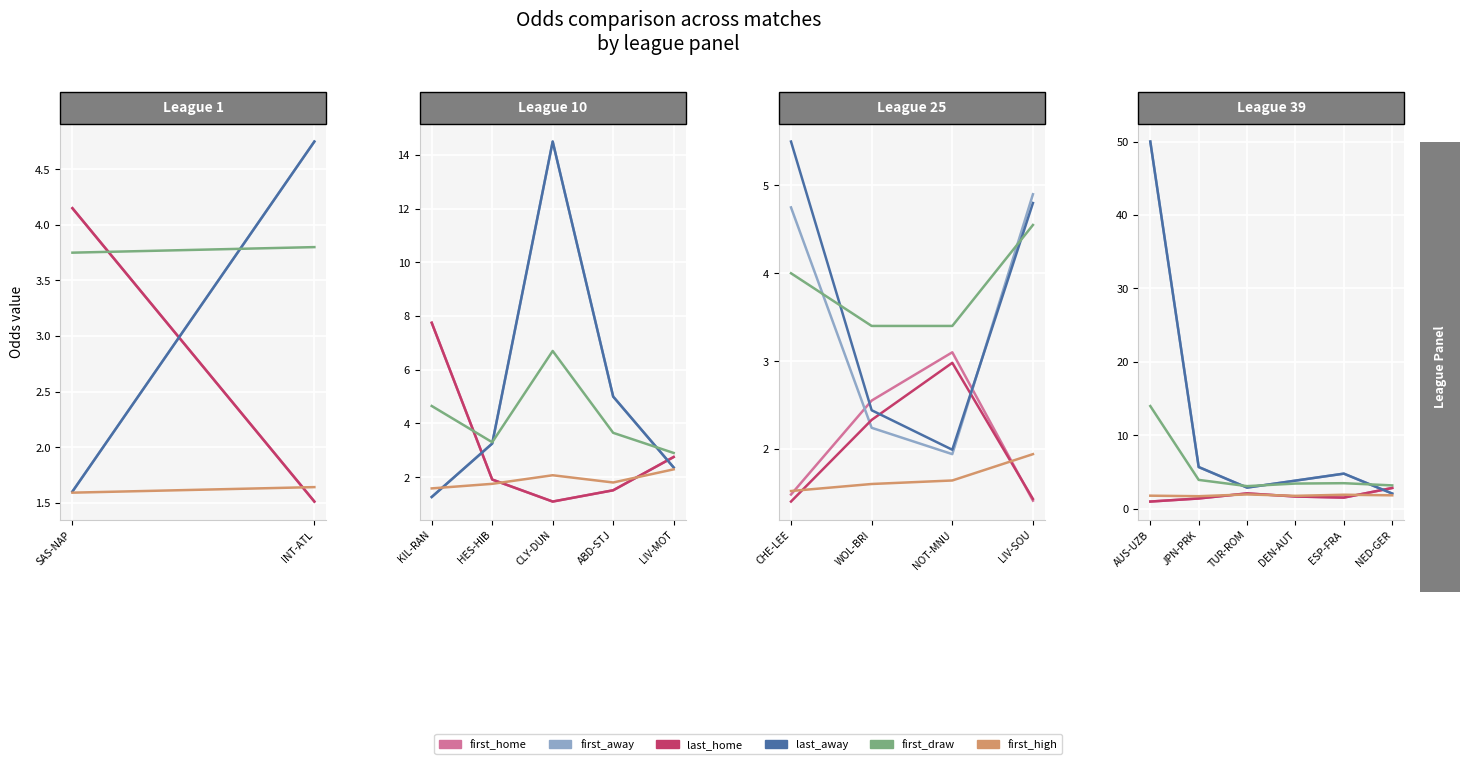

True or false: last_home and first_away cross at least once.

True